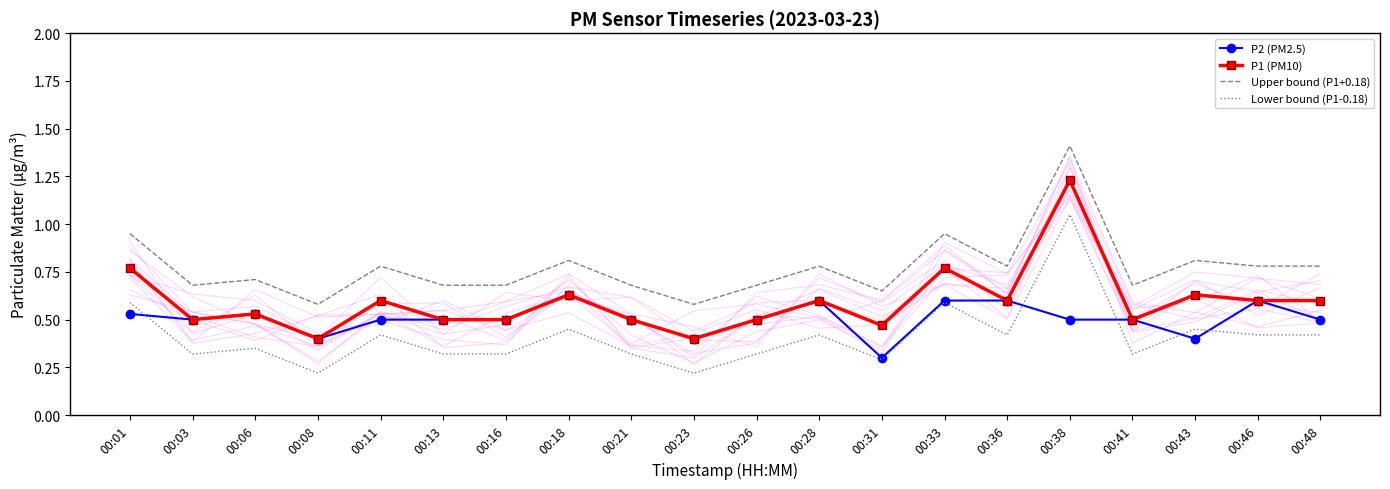

What is the average value of the Upper bound (P1+0.18) series?

0.8